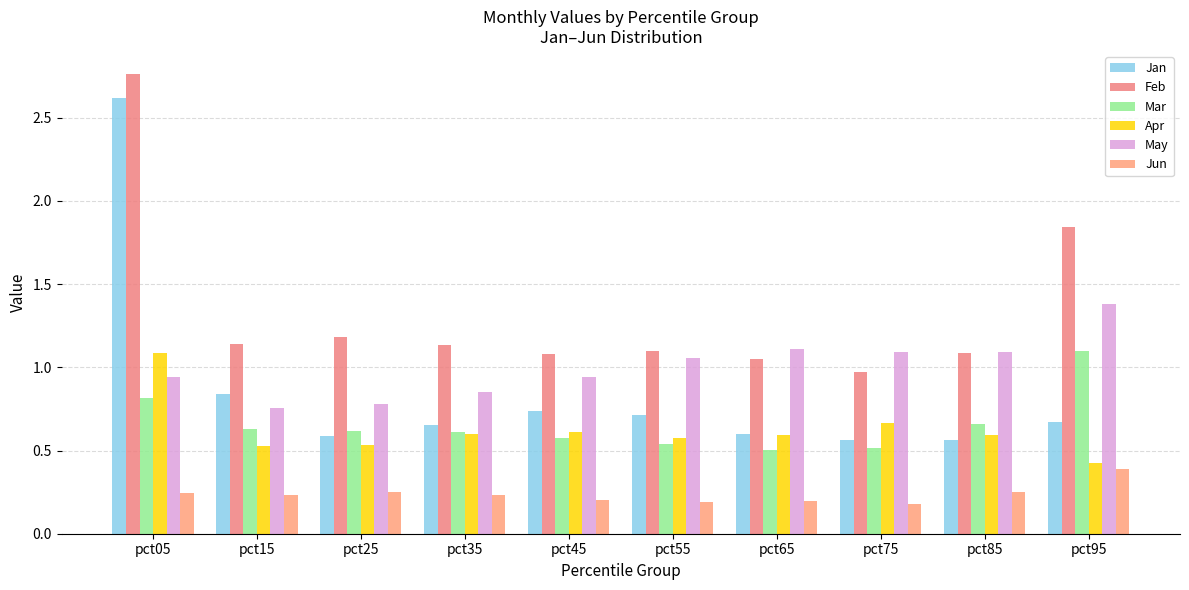

What is the average value of the May series?

1.0